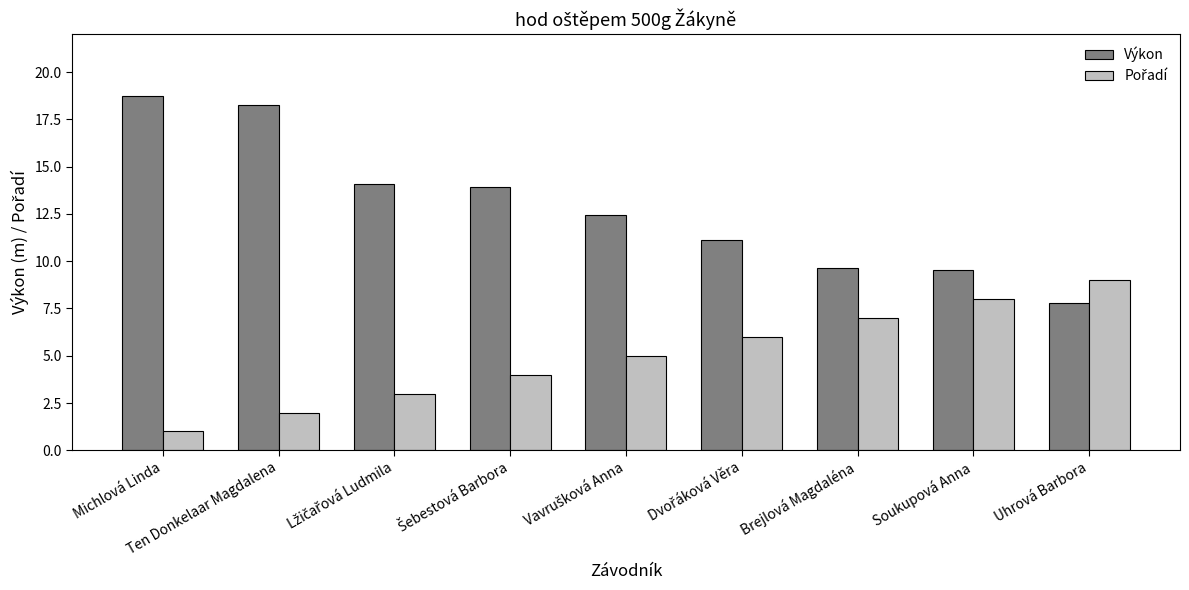

Does the chart contain any negative values?

No